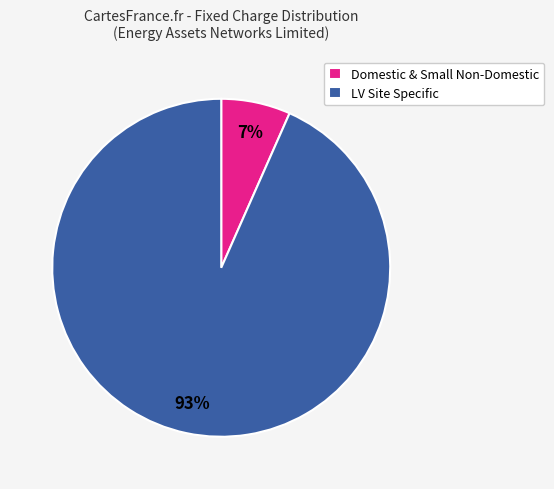

Does any single category account for the majority?

Yes